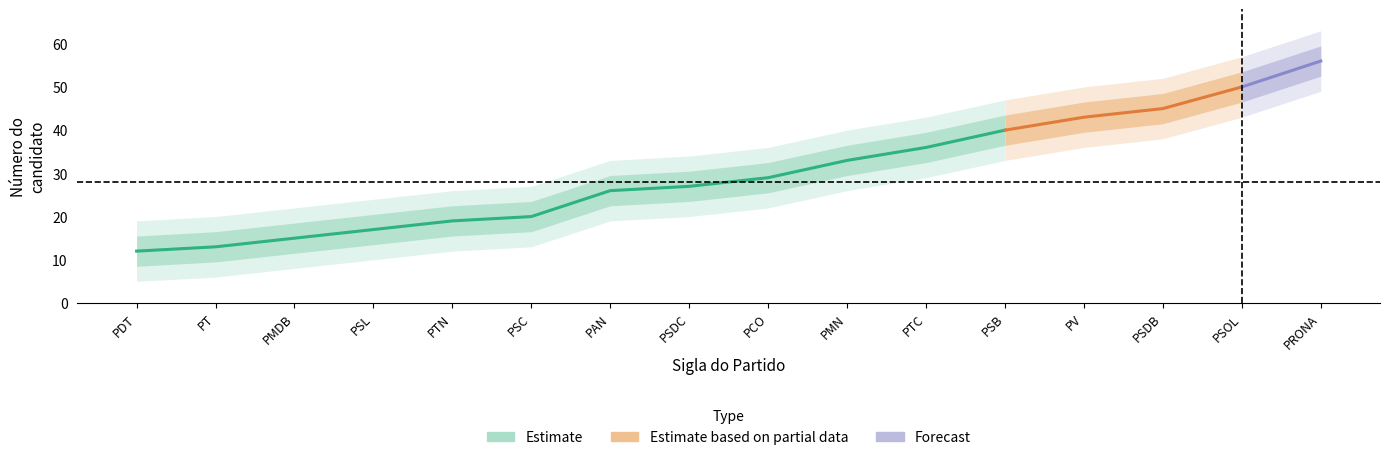

What is the difference between the maximum and minimum values?

44